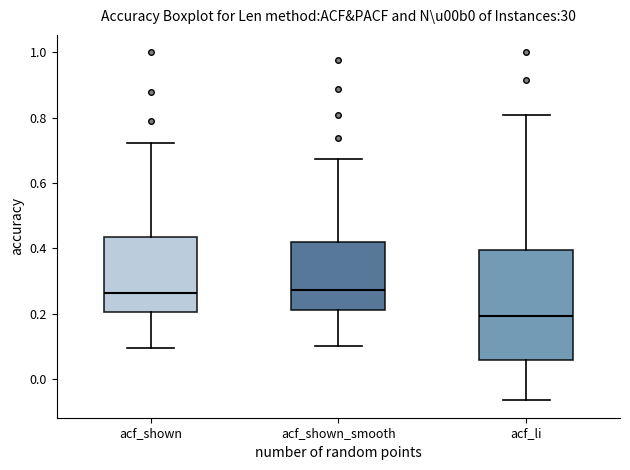

Where does the median line of the box for acf_shown_smooth sit on the y-axis? The values are not printed on the chart, so give them approximately, as read against the axis.

0.28